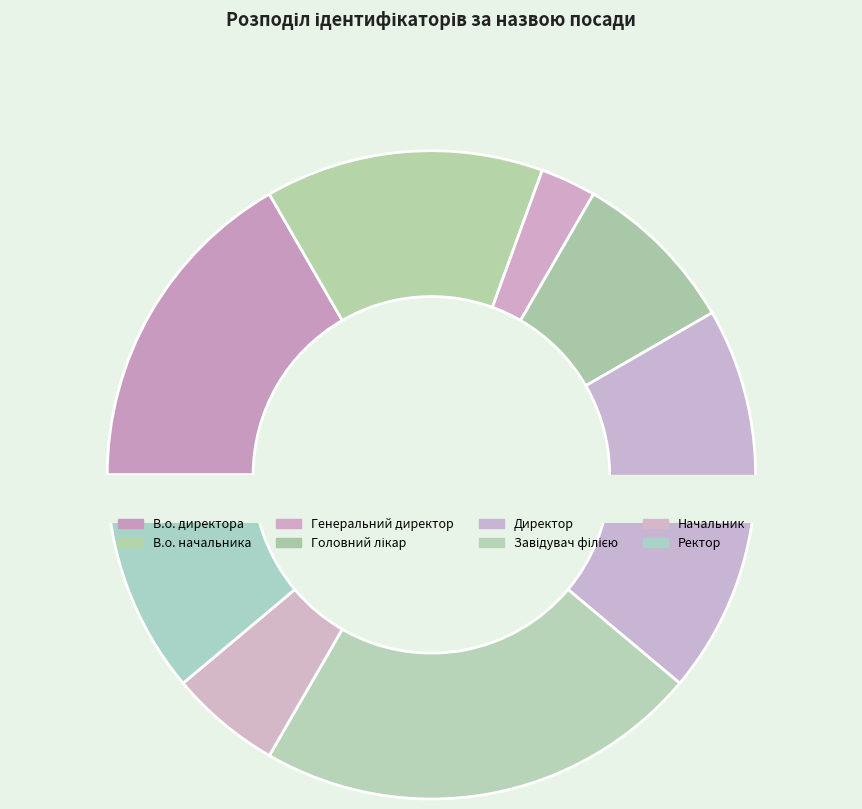

To the nearest percent, what is the difference between the largest and smallest slice percentages?

19%